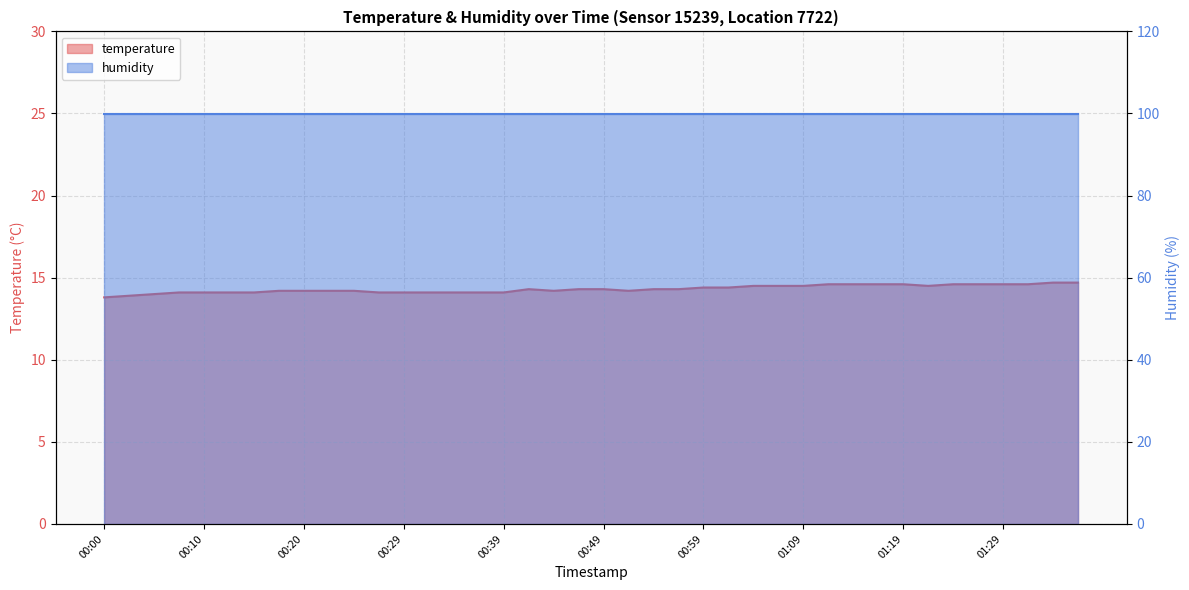

What is the label of the 10th point from the right?

01:14